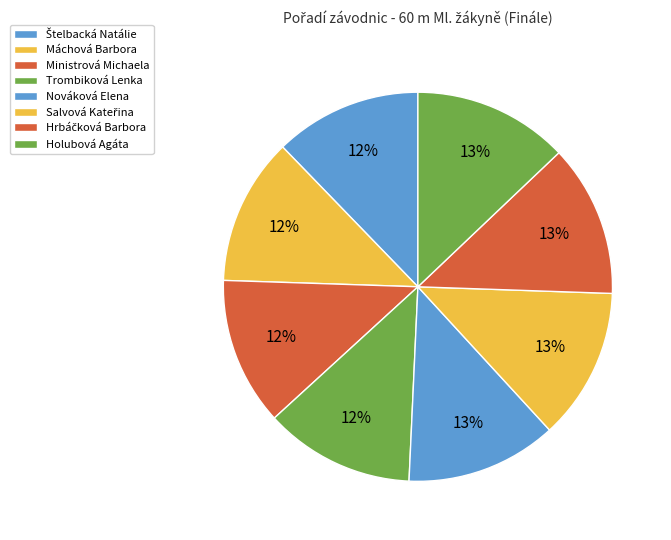

Rank the categories by value from highest to lowest.

Holubová Agáta, Hrbáčková Barbora, Salvová Kateřina, Nováková Elena, Trombiková Lenka, Ministrová Michaela, Máchová Barbora, Štelbacká Natálie